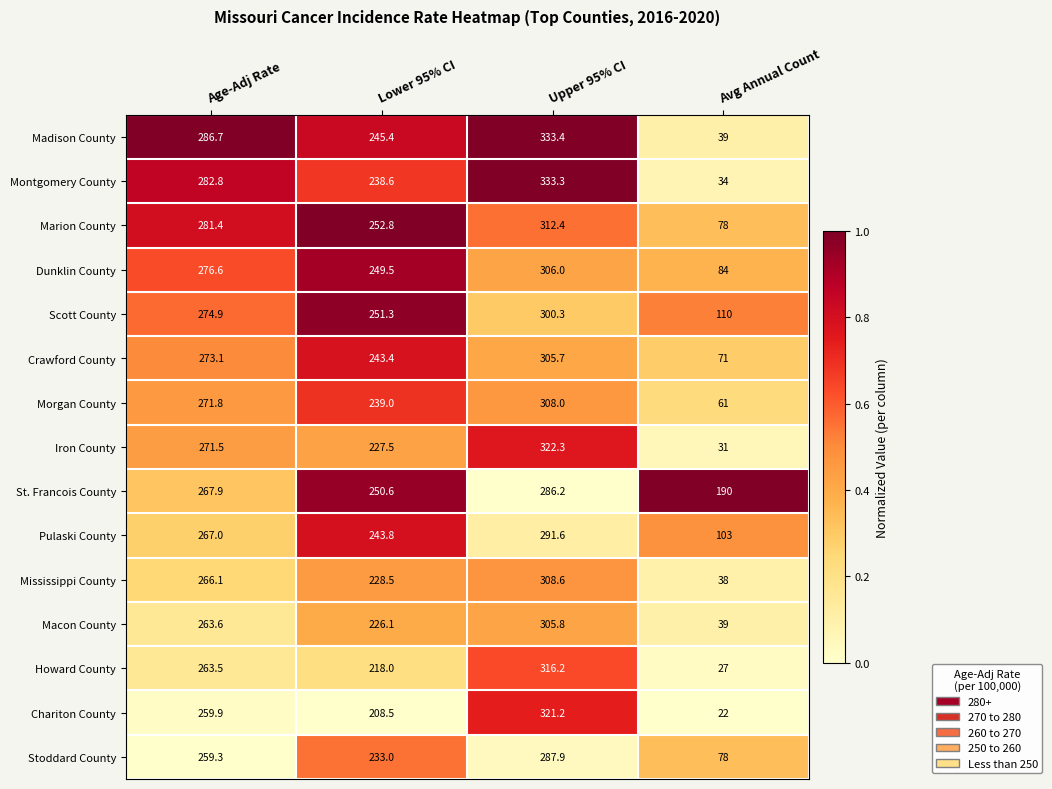

Is it true that Howard County equals 316.2 at Upper 95% CI?

True